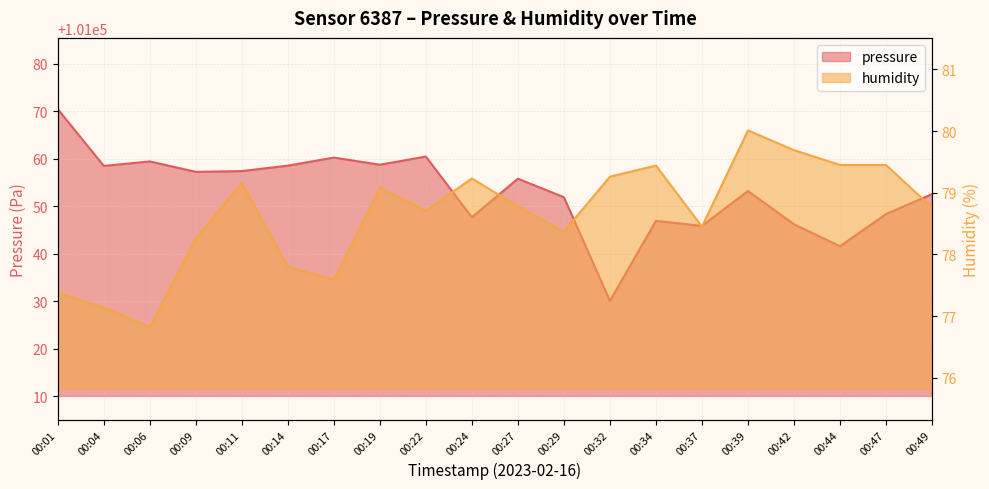

Reading left to right, what are all the values shown in this chart?

pressure: 00:01=101070.4	00:04=101058.5	00:06=101059.4	00:09=101057.2	00:11=101057.4	00:14=101058.5	00:17=101060.2	00:19=101058.7	00:22=101060.4	00:24=101047.7	00:27=101055.8	00:29=101051.9	00:32=101030.1	00:34=101046.9	00:37=101045.8	00:39=101053.2	00:42=101046.2	00:44=101041.6	00:47=101048.3	00:49=101052.5
humidity: 00:01=77.4	00:04=77.1	00:06=76.8	00:09=78.3	00:11=79.2	00:14=77.8	00:17=77.6	00:19=79.1	00:22=78.7	00:24=79.2	00:27=78.8	00:29=78.4	00:32=79.3	00:34=79.4	00:37=78.5	00:39=80.0	00:42=79.7	00:44=79.5	00:47=79.5	00:49=78.8